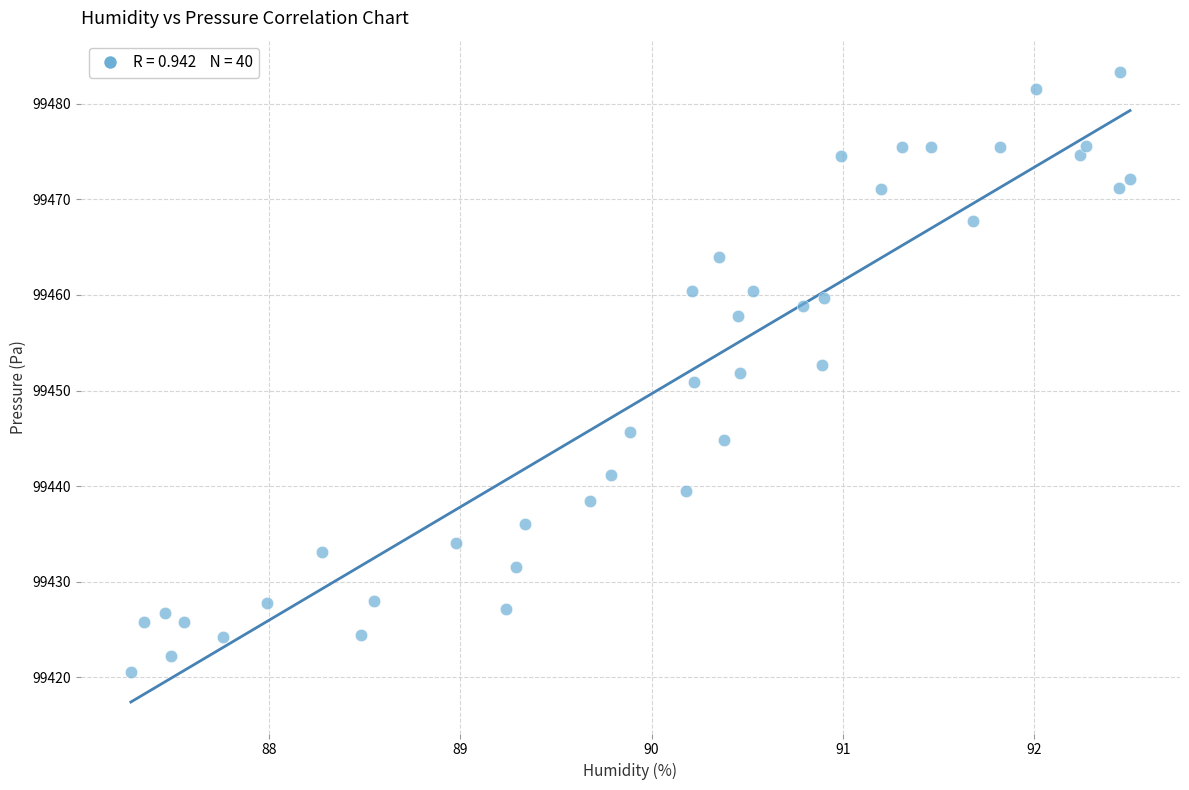

What is the range of Y values (max minus min)?

62.7